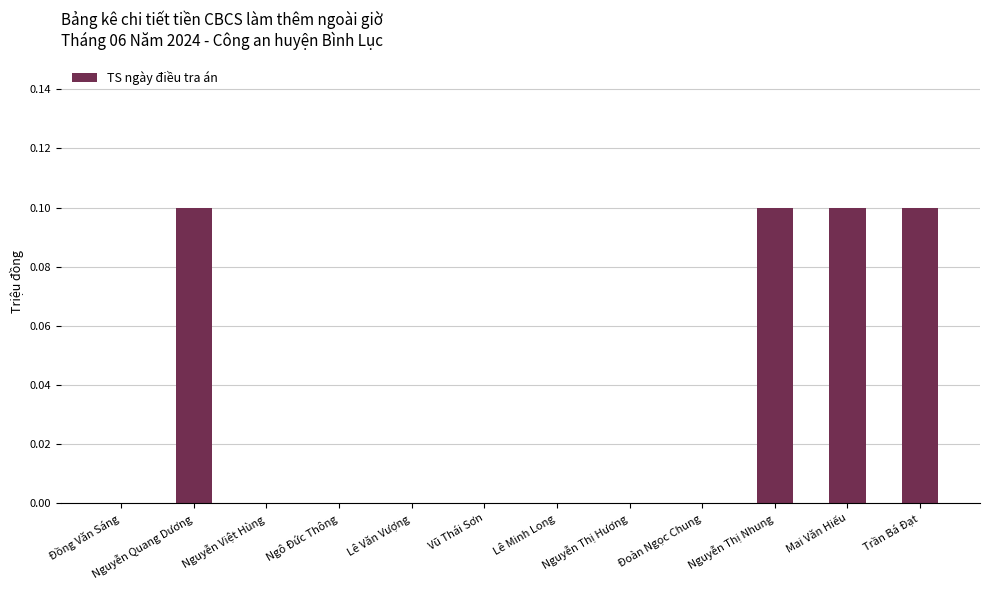

What is the greatest value displayed?

0.1